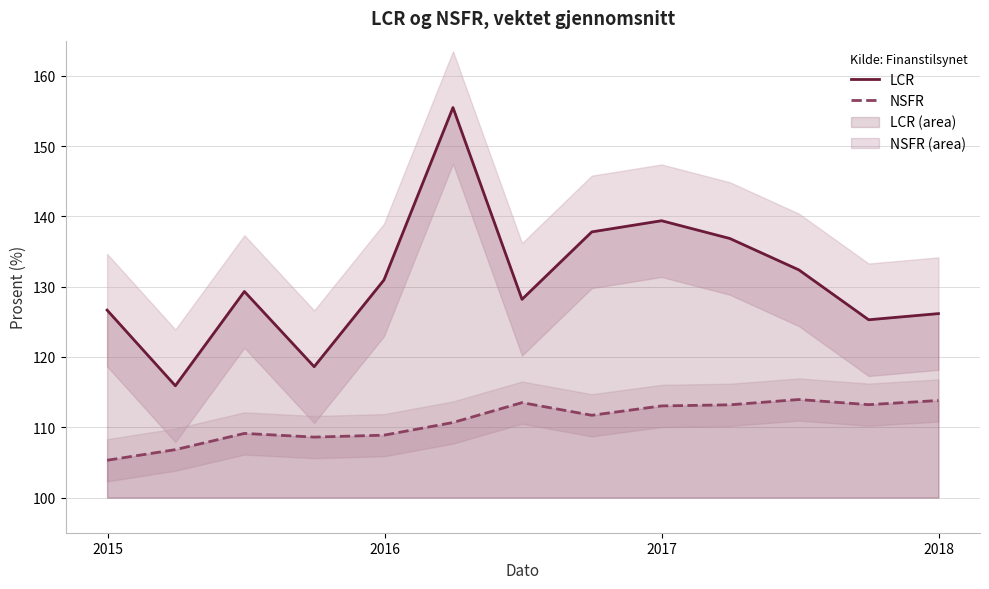

What are all the series names shown in the legend?

LCR, NSFR